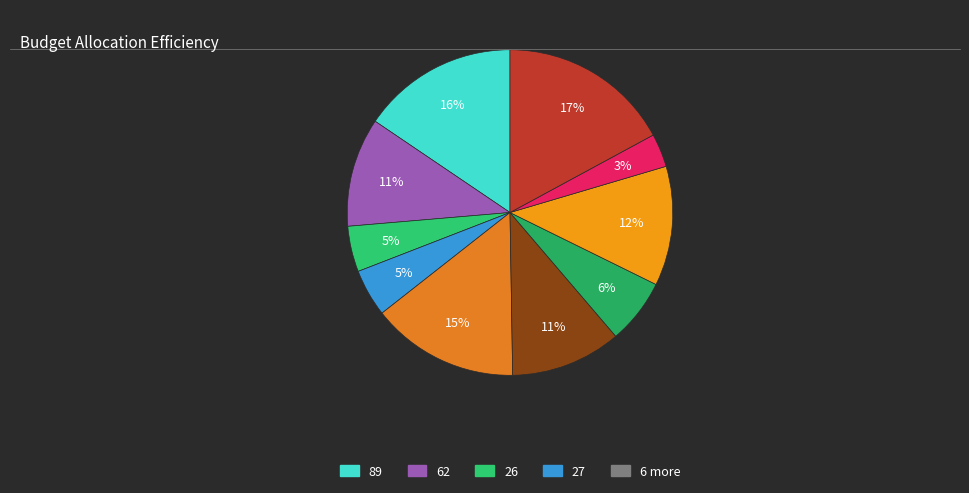

Count the number of slices in the pie.

10